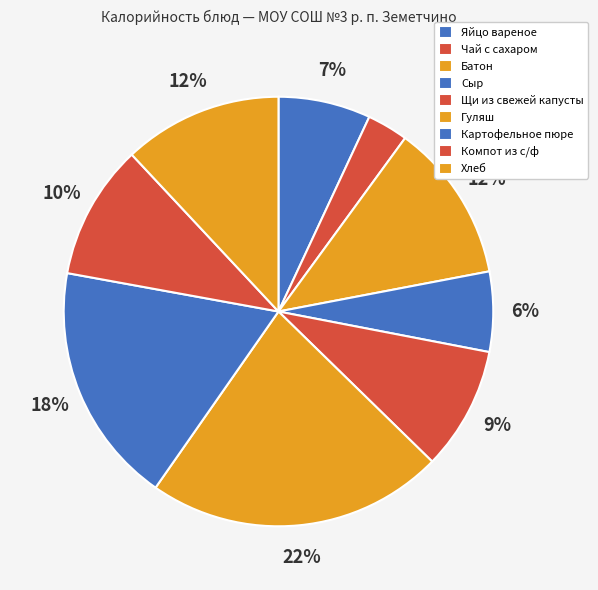

Do Компот из с/ф and Батон together represent more than half of the pie?

No